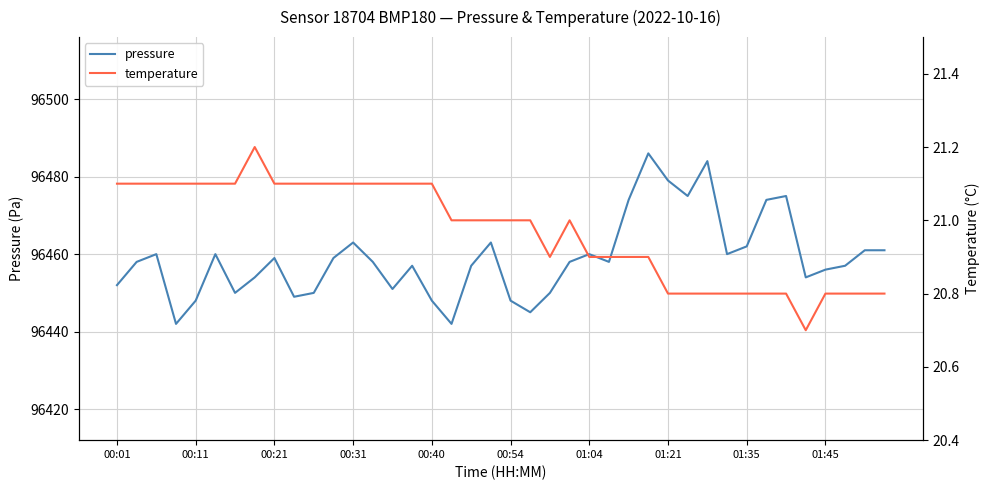

The temperature series shows 5.6 at 38. True or false?

False